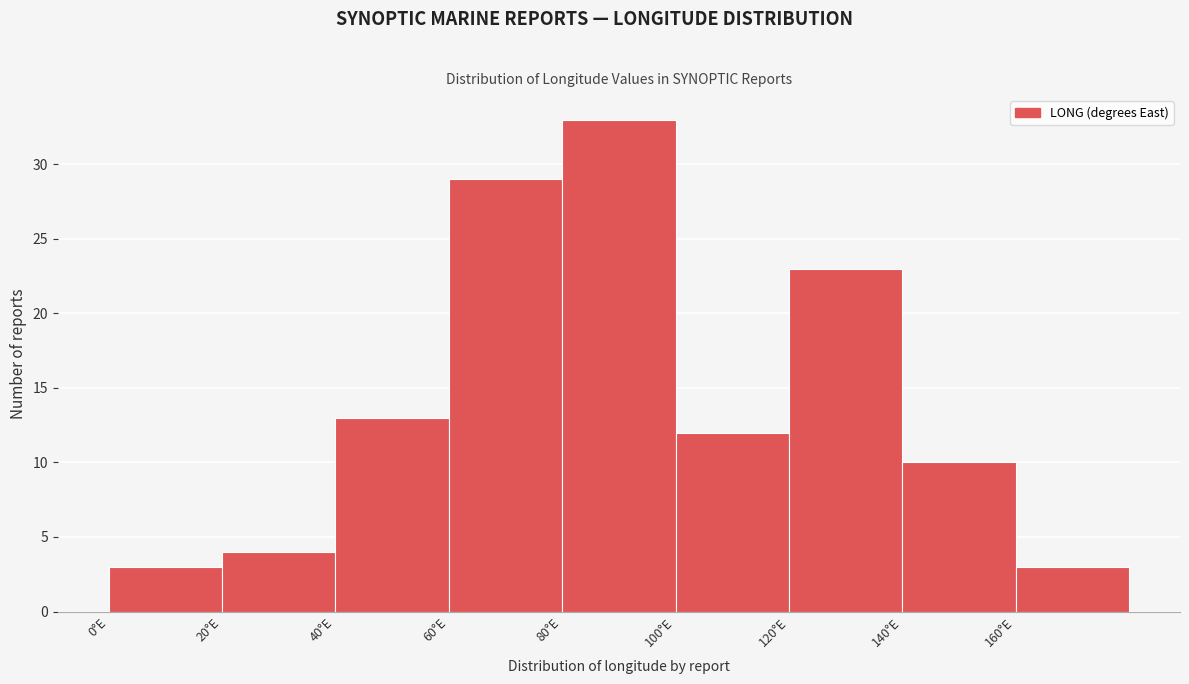

Reading left to right, transcribe this chart: for each bar, give the range it covers on the x-axis and its height. The values are not printed on the chart, so give them approximately, as read against the axis.

0 to 20: 3
20 to 40: 4
40 to 60: 13
60 to 80: 29
80 to 100: 33
100 to 120: 12
120 to 140: 23
140 to 160: 10
160 to 180: 3